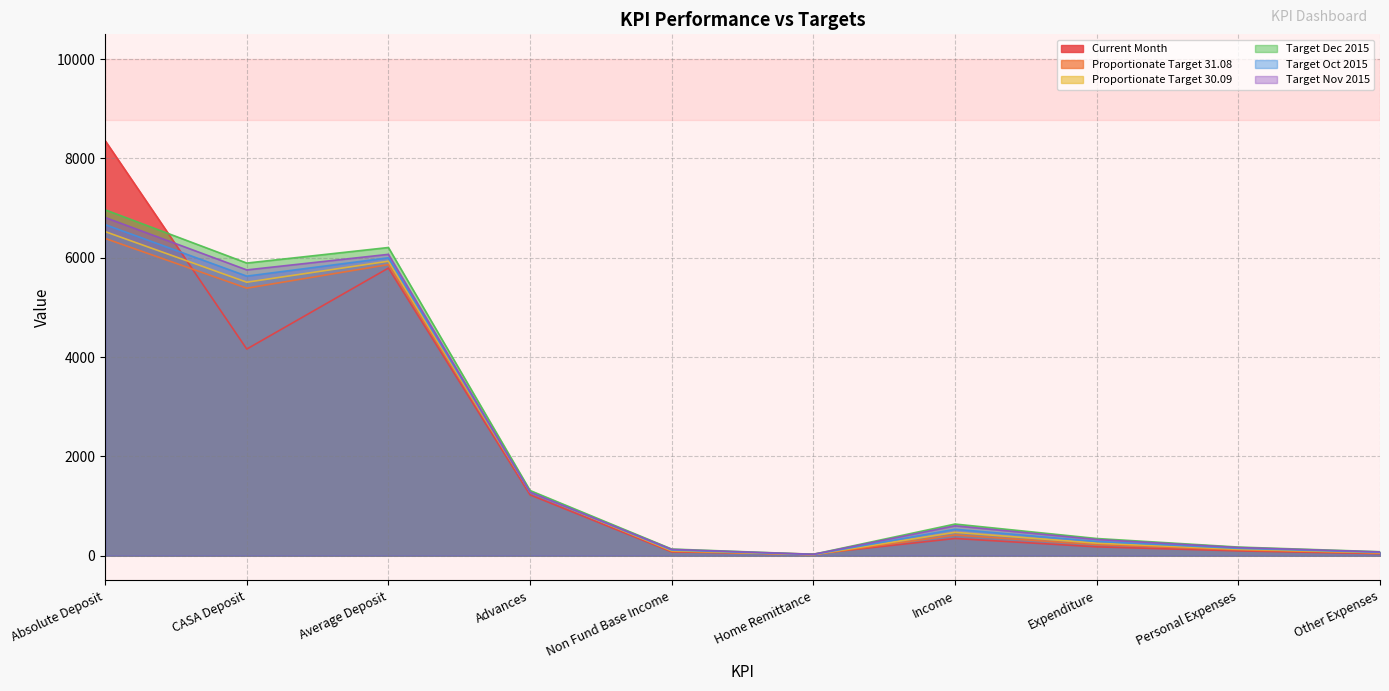

Where do Proportionate Target 30.09 and Target Nov 2015 first cross each other?

Average Deposit and Advances